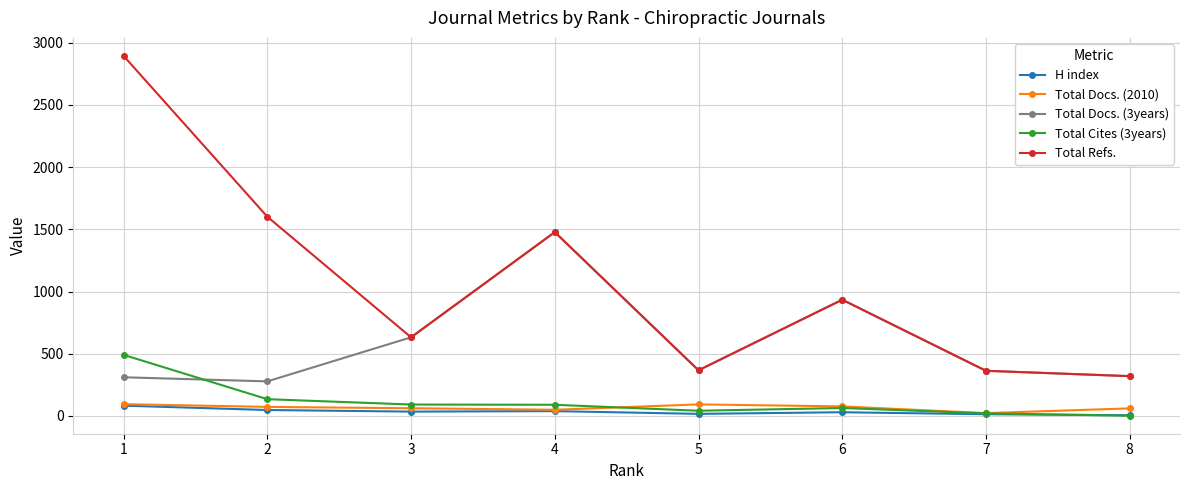

What value does the Total Cites (3years) series have at 1?

491